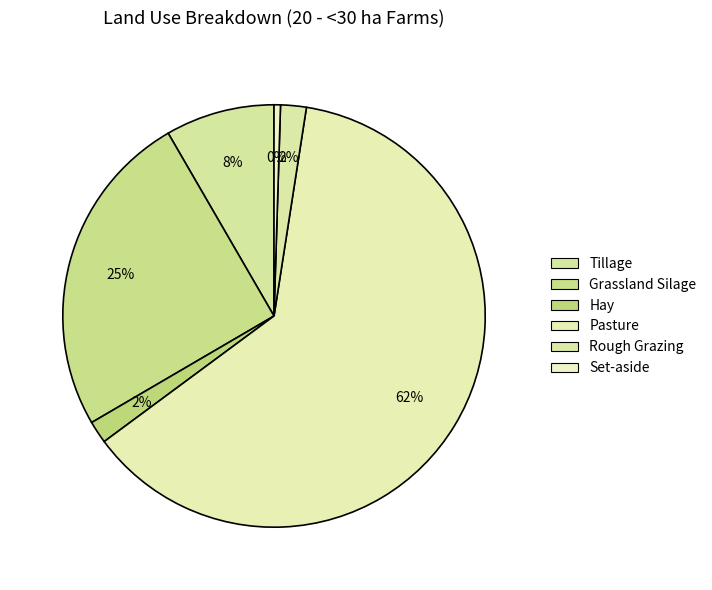

Does Hay account for over 50% of the chart?

No